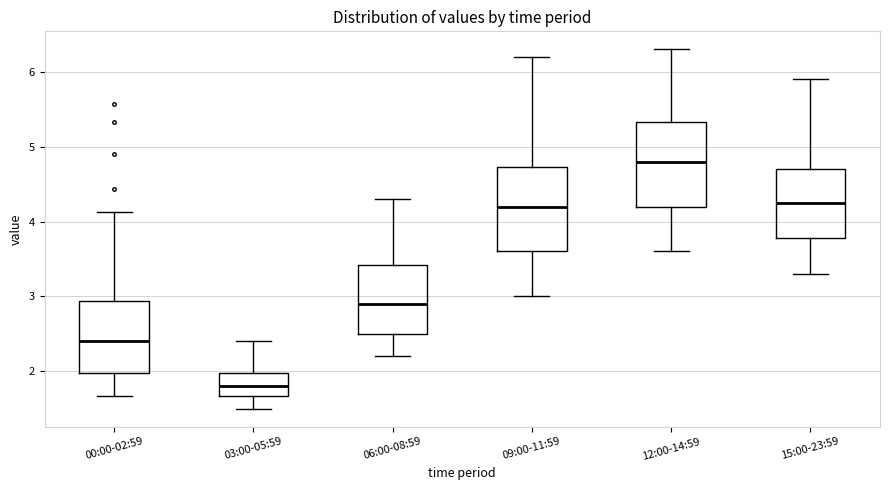

Where is the upper edge of the box for 09:00-11:59 on the y-axis? The values are not printed on the chart, so give them approximately, as read against the axis.

4.7